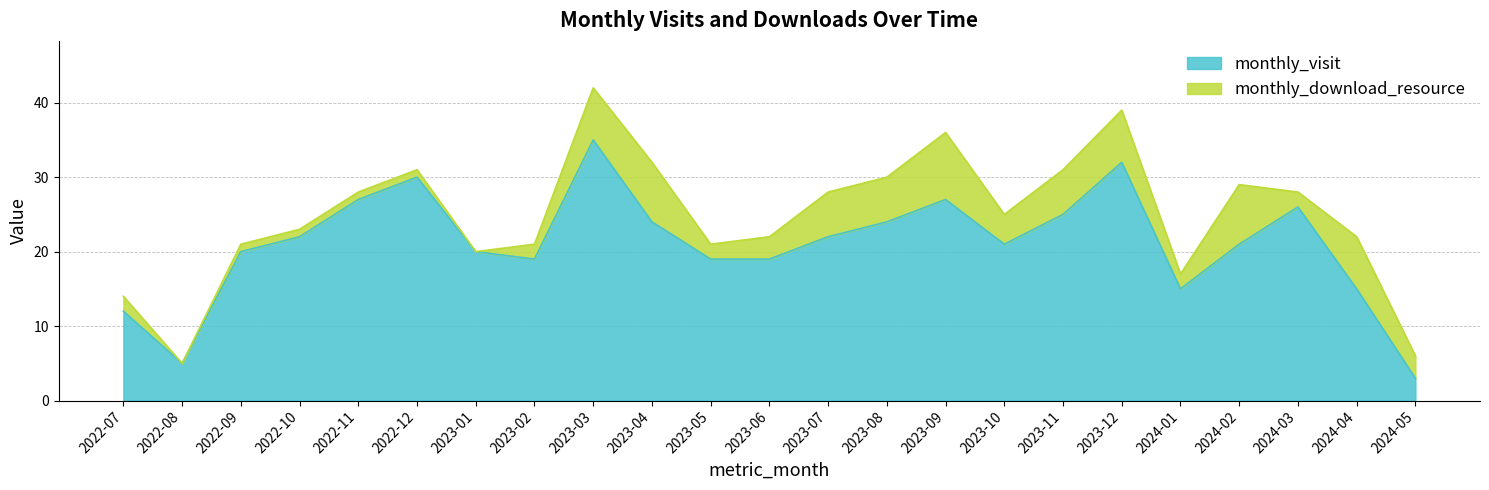

How many interior local valleys (lower than both neighbors) does the data have?

4